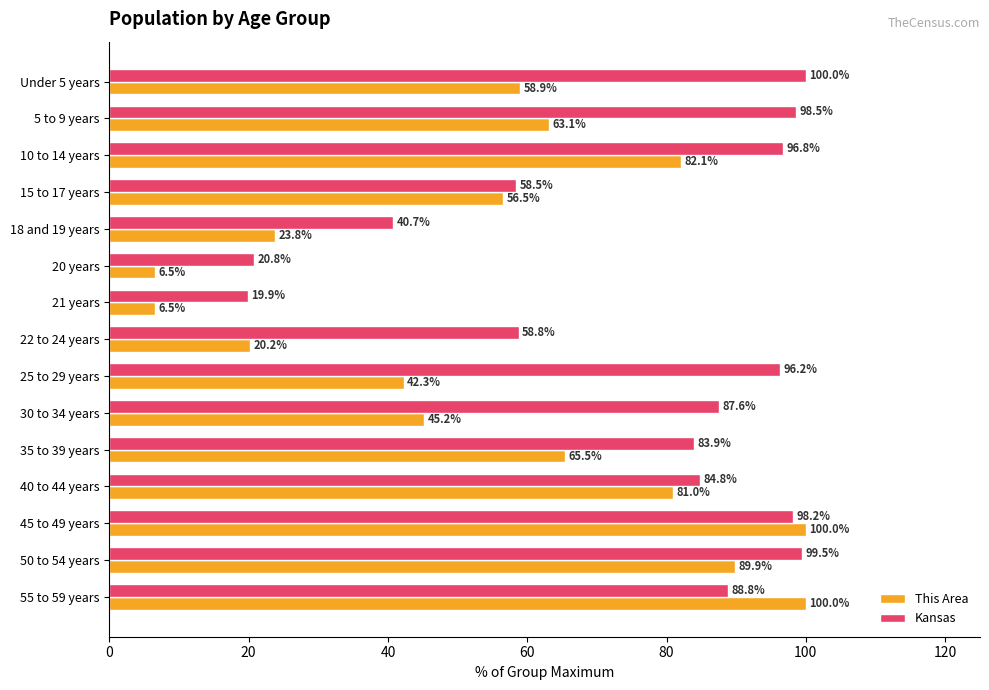

Rank the series at Under 5 years from highest to lowest value.

Kansas, This Area